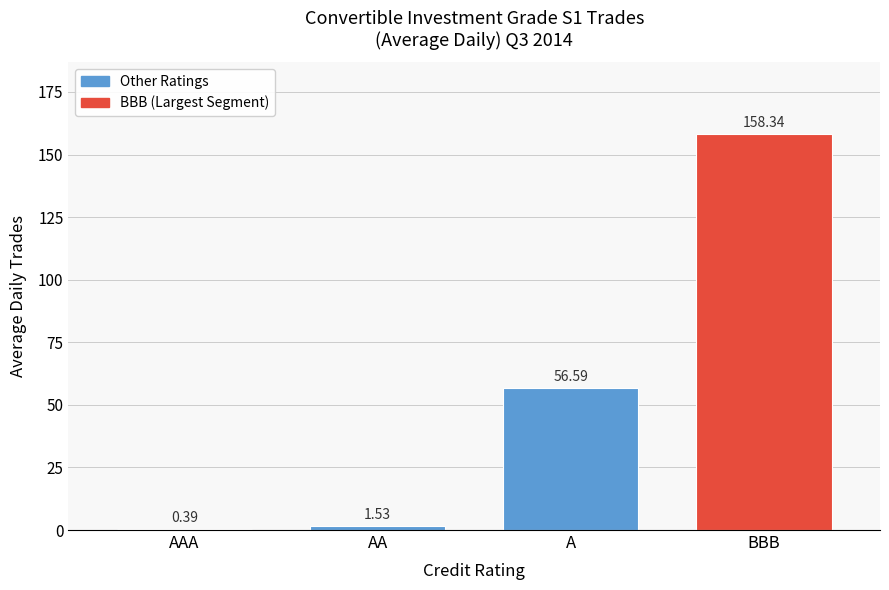

What is the change in value from AA to BBB?

+156.8